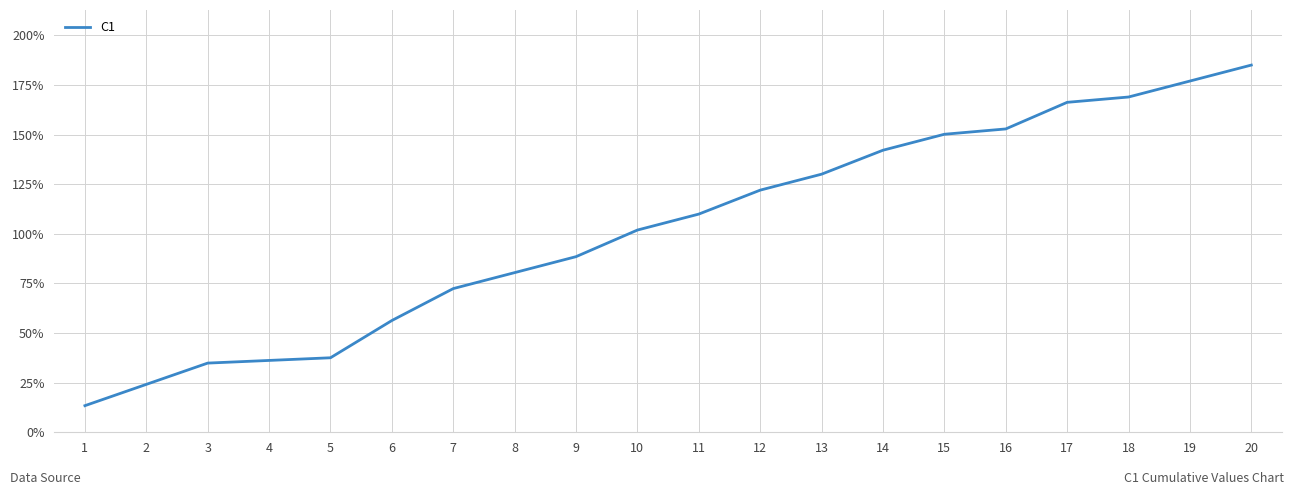

What is the greatest value displayed?

185.0